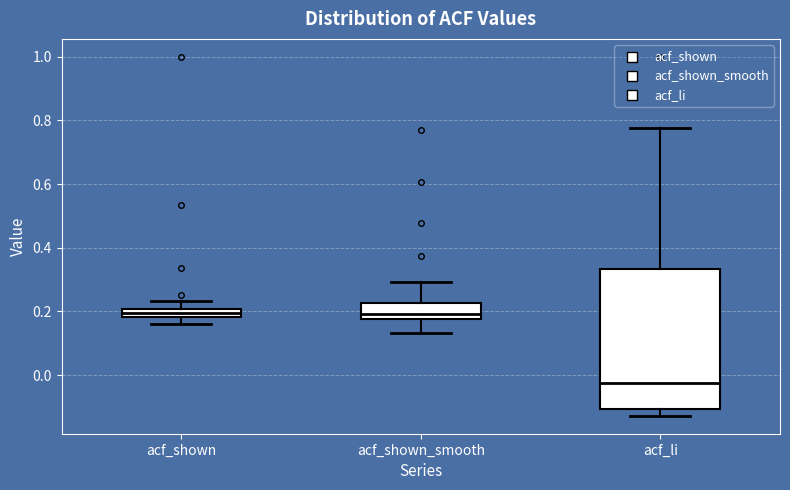

Which box has the lowest median line?

acf_li